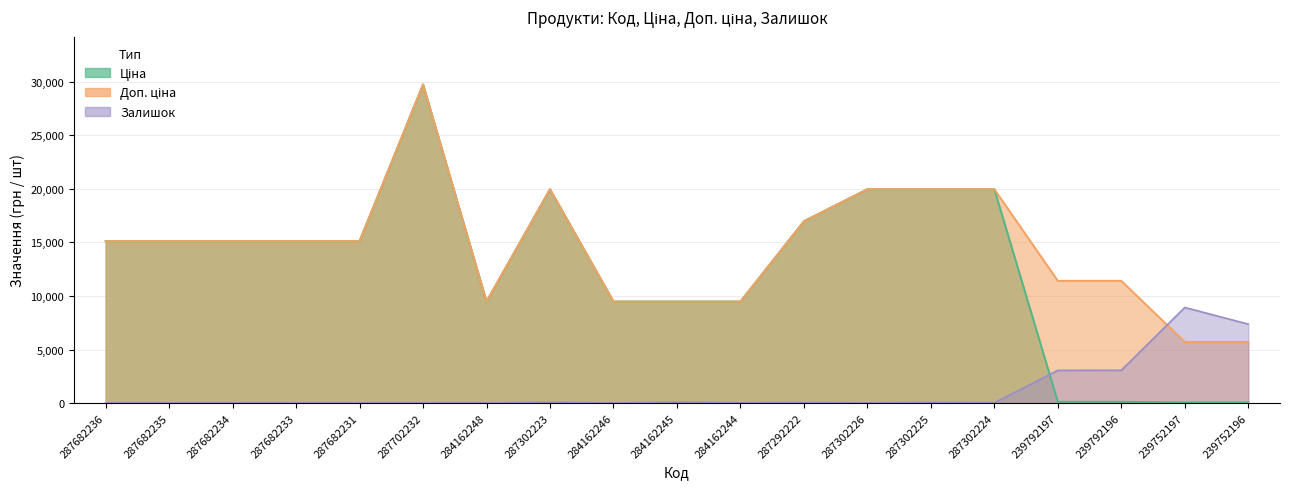

Reading left to right, transcribe all the data shown in this chart.

Ціна: 287682236=15120.0	287682235=15120.0	287682234=15120.0	287682233=15120.0	287682231=15120.0	287702232=29747.2	284162248=9480.1	287302223=19964.2	284162246=9480.1	284162245=9480.1	284162244=9480.1	287292222=16976.3	287302226=19964.2	287302225=19964.2	287302224=19964.2	239792197=114.1	239792196=114.1	239752197=57.0	239752196=57.0
Доп. ціна: 287682236=15120.0	287682235=15120.0	287682234=15120.0	287682233=15120.0	287682231=15120.0	287702232=29747.2	284162248=9480.1	287302223=19964.2	284162246=9480.1	284162245=9480.1	284162244=9480.1	287292222=16976.3	287302226=19964.2	287302225=19964.2	287302224=19964.2	239792197=11410.0	239792196=11410.0	239752197=5705.0	239752196=5705.0
Залишок: 287682236=0.0	287682235=0.0	287682234=0.0	287682233=0.0	287682231=0.0	287702232=0.0	284162248=0.0	287302223=73.9	284162246=0.0	284162245=84.5	284162244=21.1	287292222=42.2	287302226=10.6	287302225=52.8	287302224=31.7	239792197=3052.2	239792196=3062.7	239752197=8924.2	239752196=7371.7